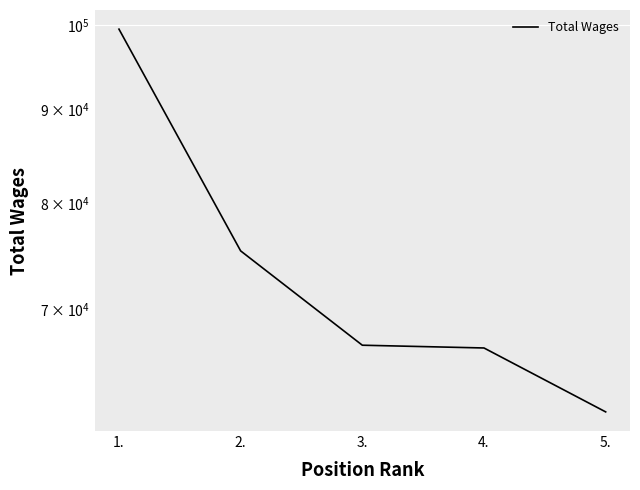

What is the approximate value at 3., to the nearest 100?

66900